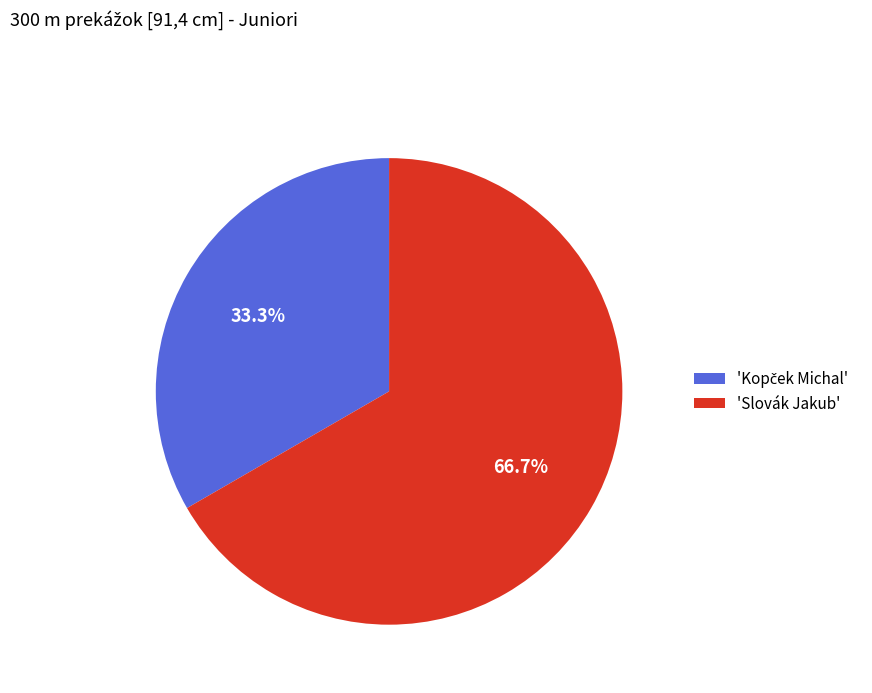

Is there any slice that represents more than half of the pie?

Yes